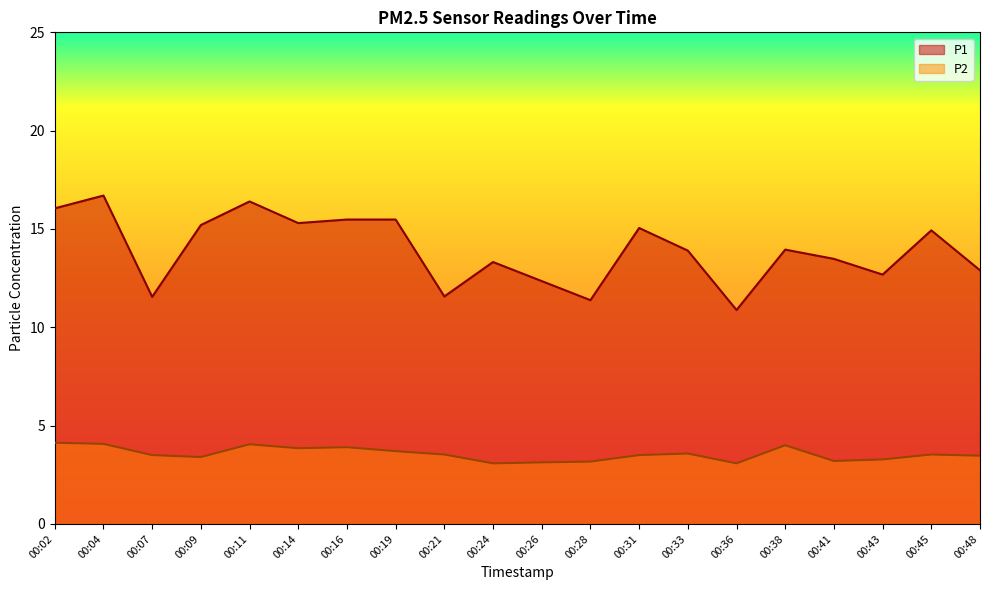

What is the value of the P1 point at the 4th from the left?

15.2